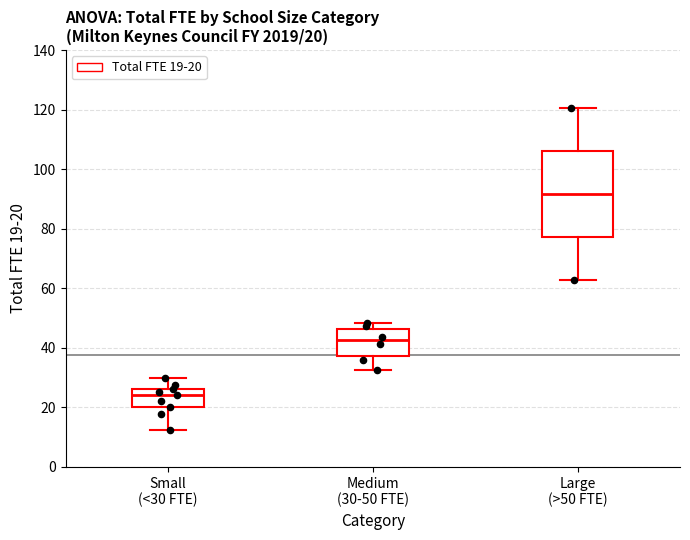

Which box has the highest median line?

Large (>50 FTE)